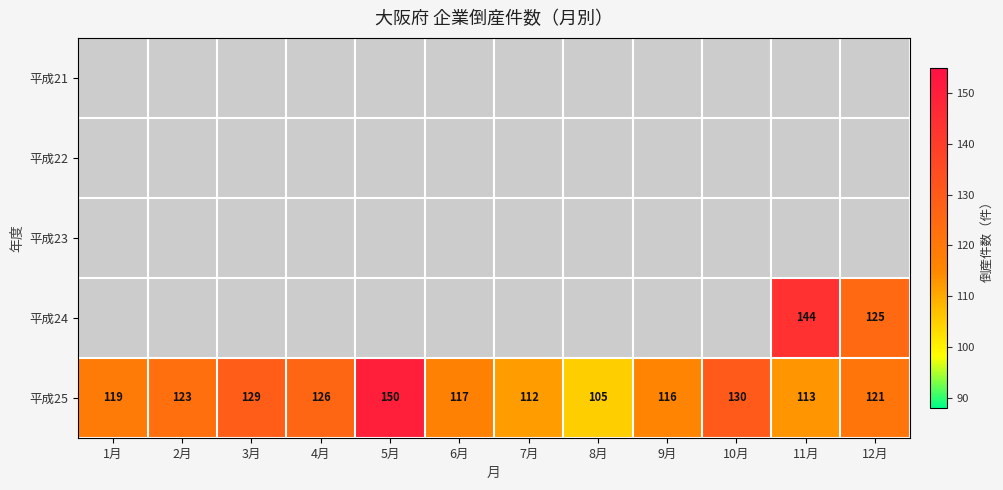

At which category does the chart reach its minimum across all series?

8月